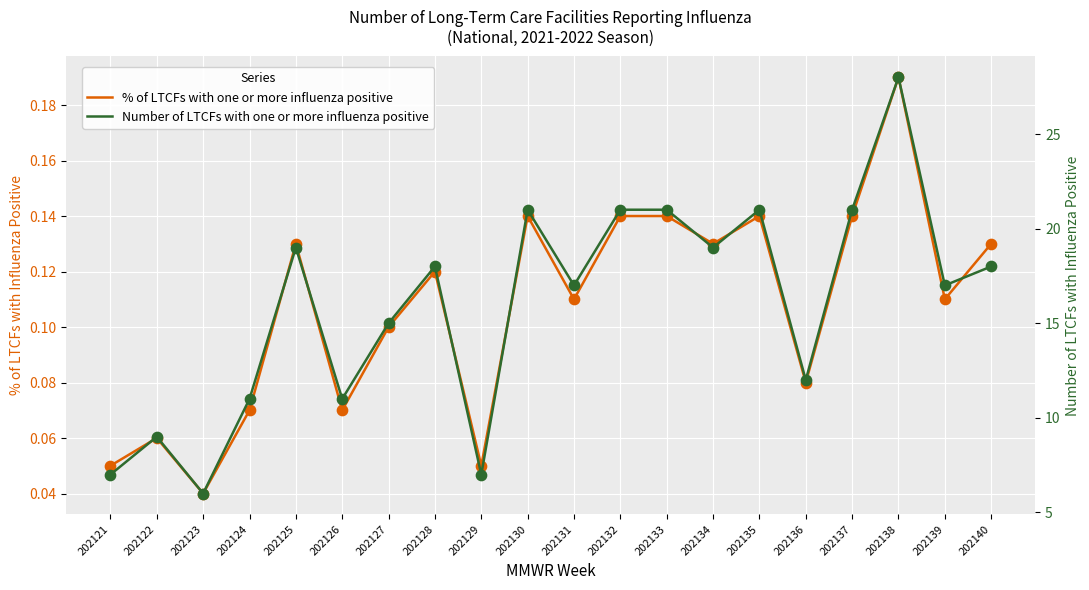

What is the total value across all series at 202122?

9.1